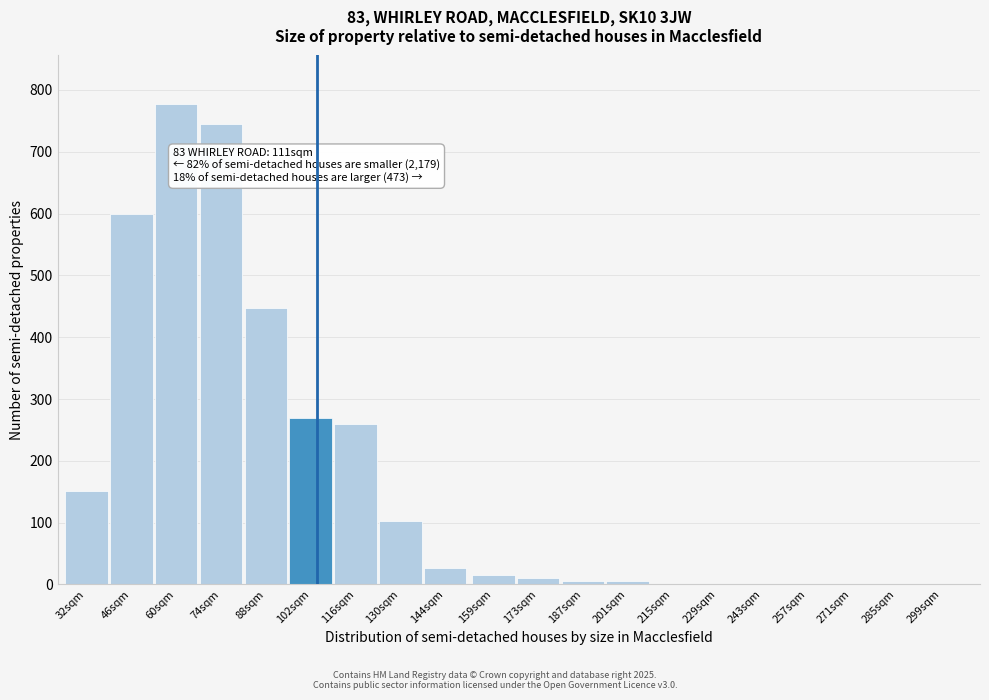

Reading left to right, what are all the values shown in this chart?

32sqm=151	46sqm=599	60sqm=778	74sqm=745	88sqm=448	102sqm=270	116sqm=259	130sqm=103	144sqm=27	159sqm=16	173sqm=11	187sqm=5	201sqm=5	215sqm=0	229sqm=0	243sqm=0	257sqm=0	271sqm=0	285sqm=0	299sqm=0